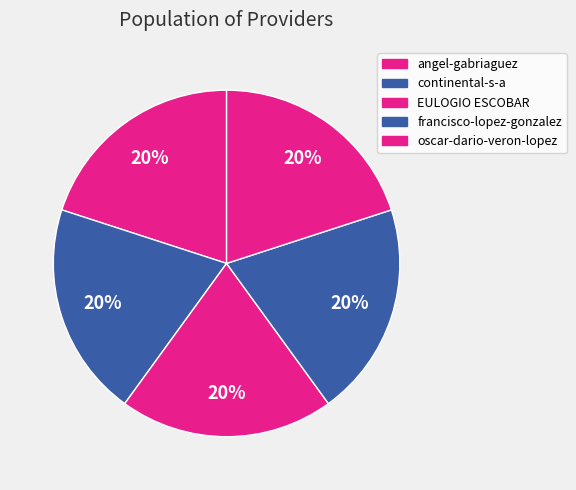

Is there any slice that represents more than half of the pie?

No